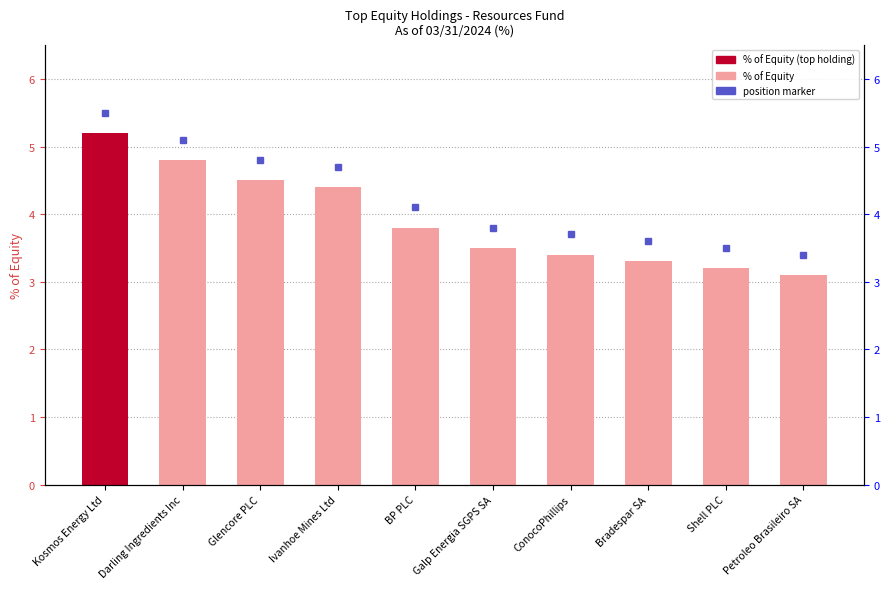

What is the greatest value displayed?

5.2